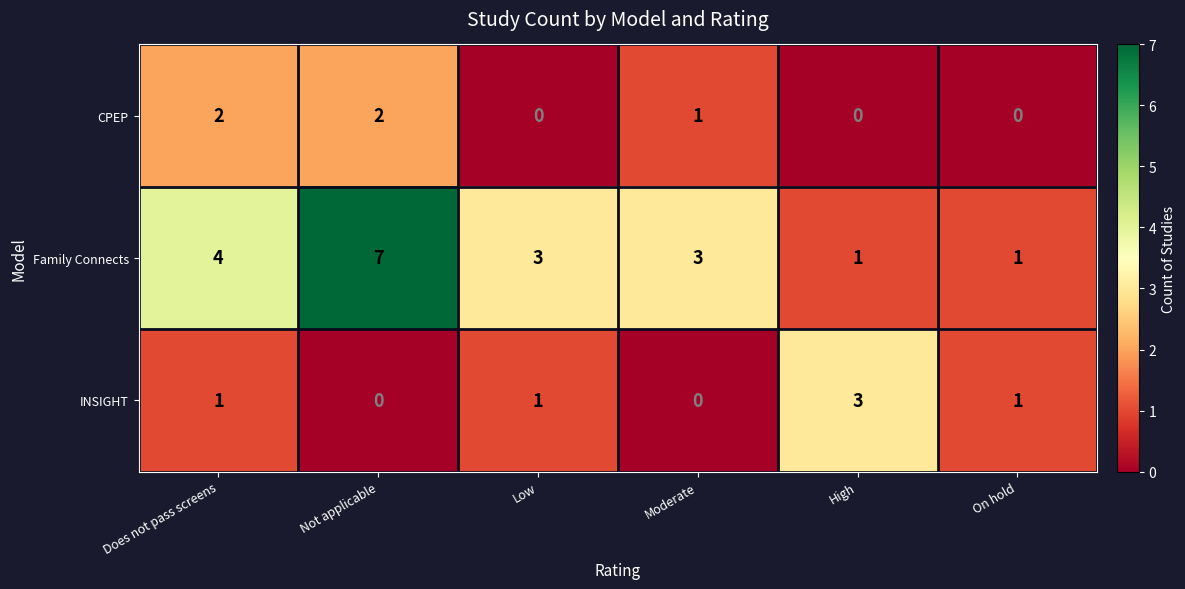

At which category is the sum across all series the highest?

Not applicable